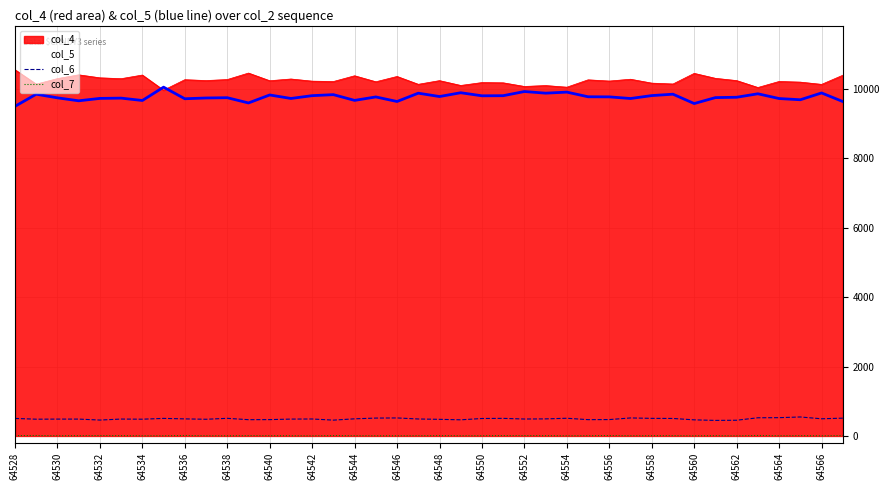

Read the col_6 value at 27.

470